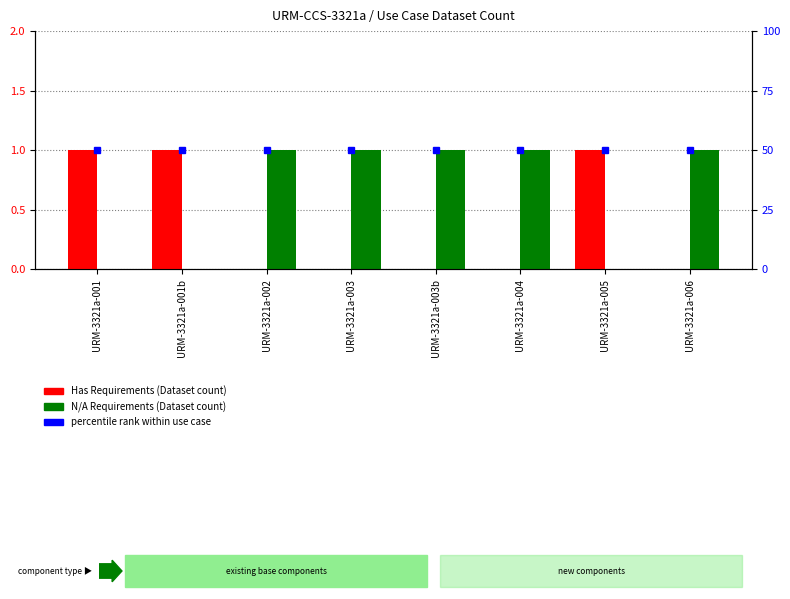

Which series has the largest total across all categories?

percentile rank within use case